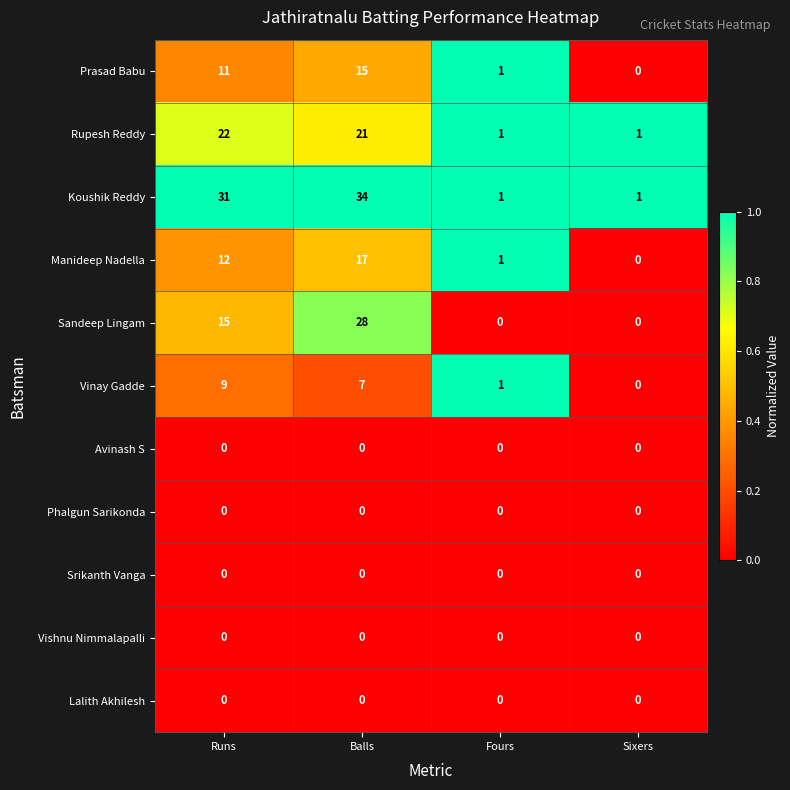

Which series has the widest spread of values?

Koushik Reddy